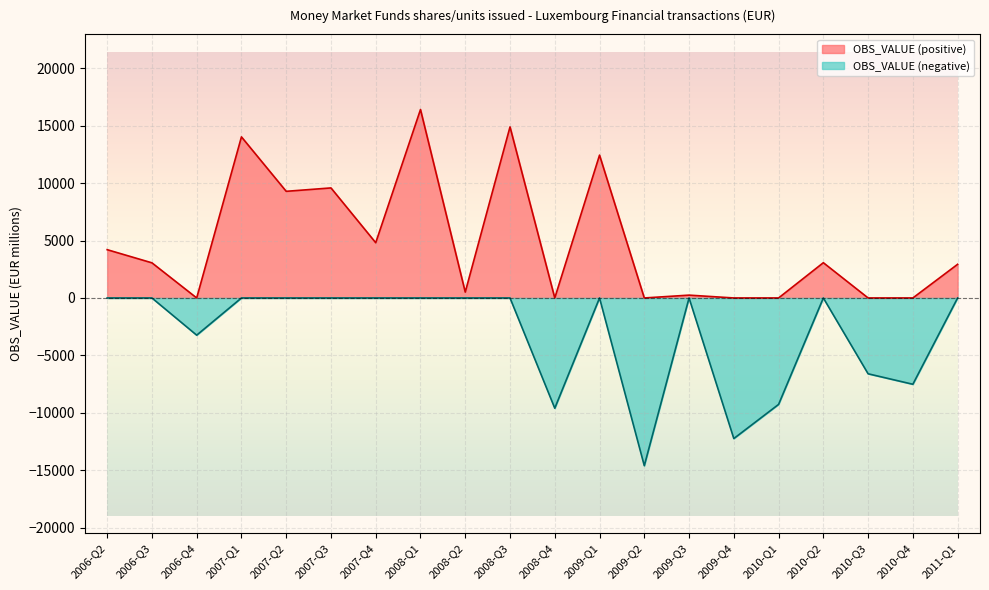

Is it true that the value at 2010-Q4 is -7513?

True